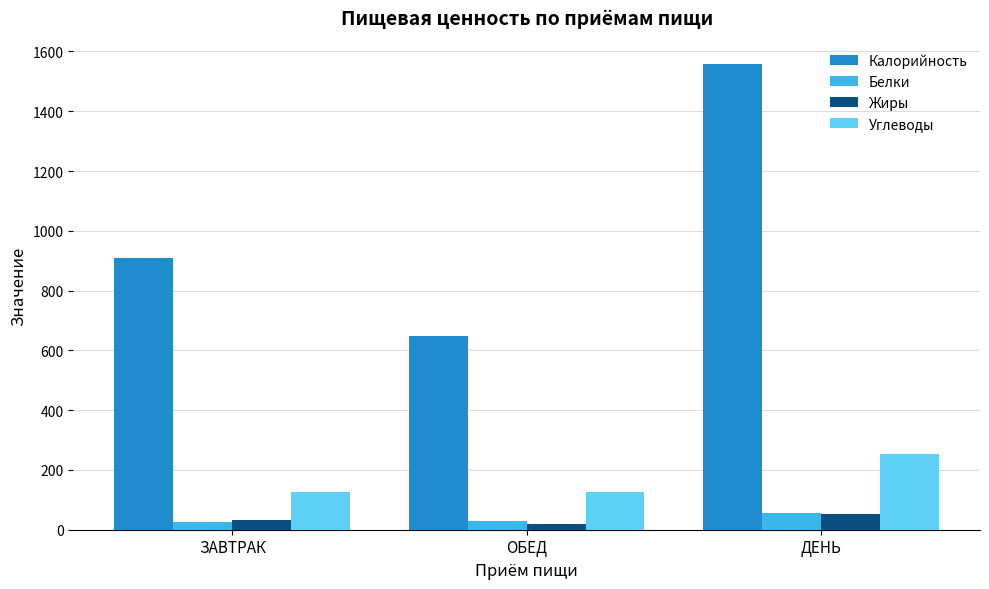

Which series has the widest spread of values?

Калорийность